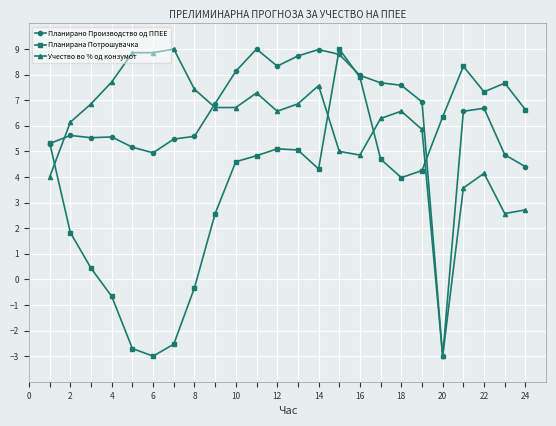

What is the value of the Планирано Производство од ППЕЕ point at the 15th from the left?

8.8